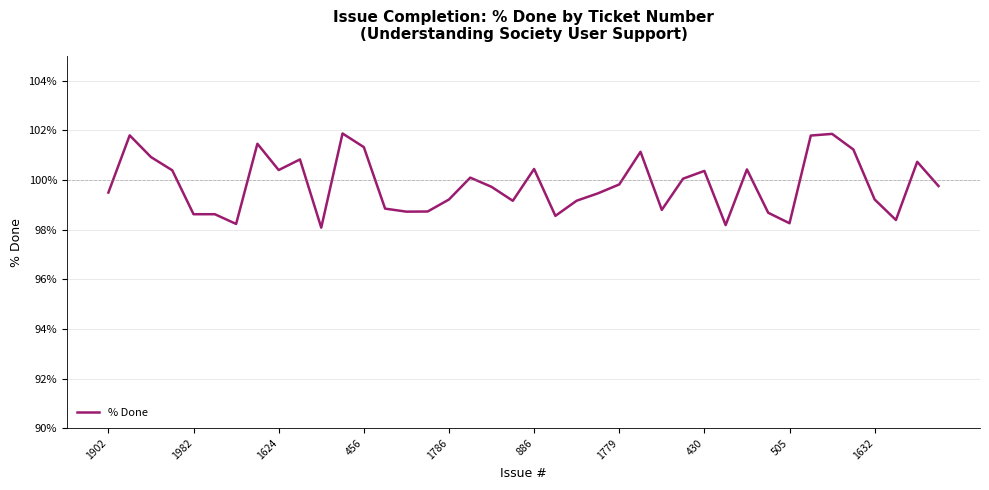

What is the greatest value displayed?

101.9